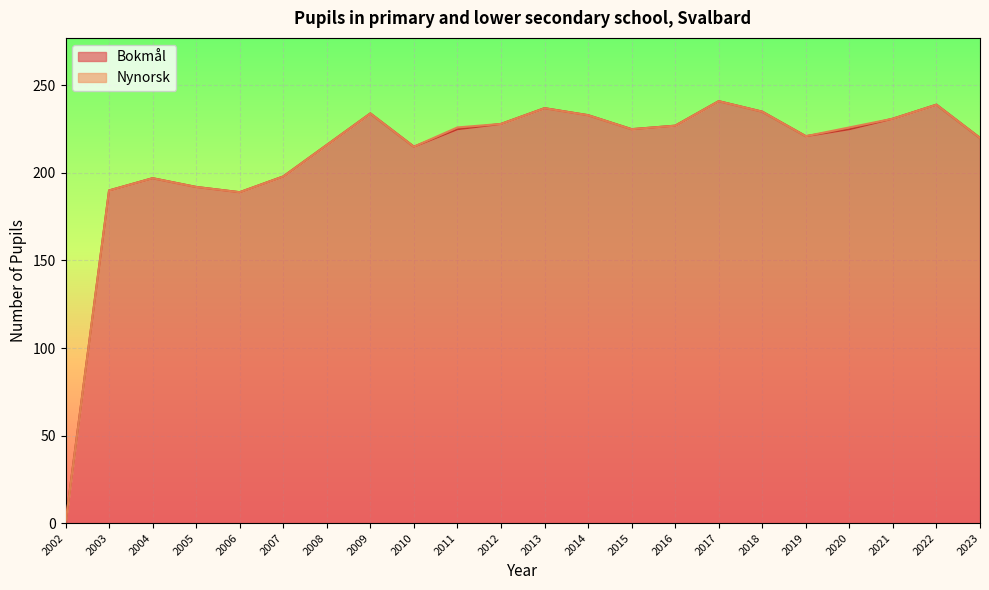

List the labels in order of value, largest first.

2017, 2022, 2013, 2018, 2009, 2014, 2021, 2012, 2016, 2011, 2015, 2020, 2019, 2023, 2008, 2010, 2007, 2004, 2005, 2003, 2006, 2002